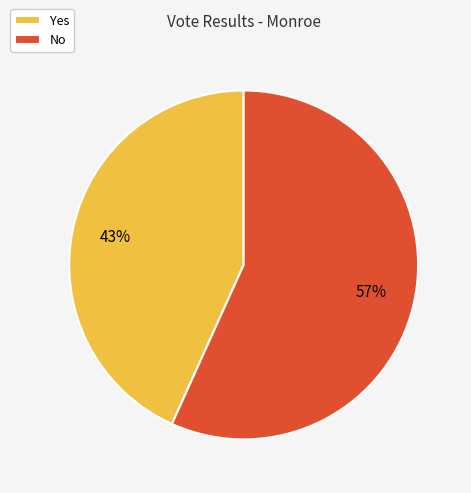

What is the ratio of the value at Yes to the value at No?

0.8